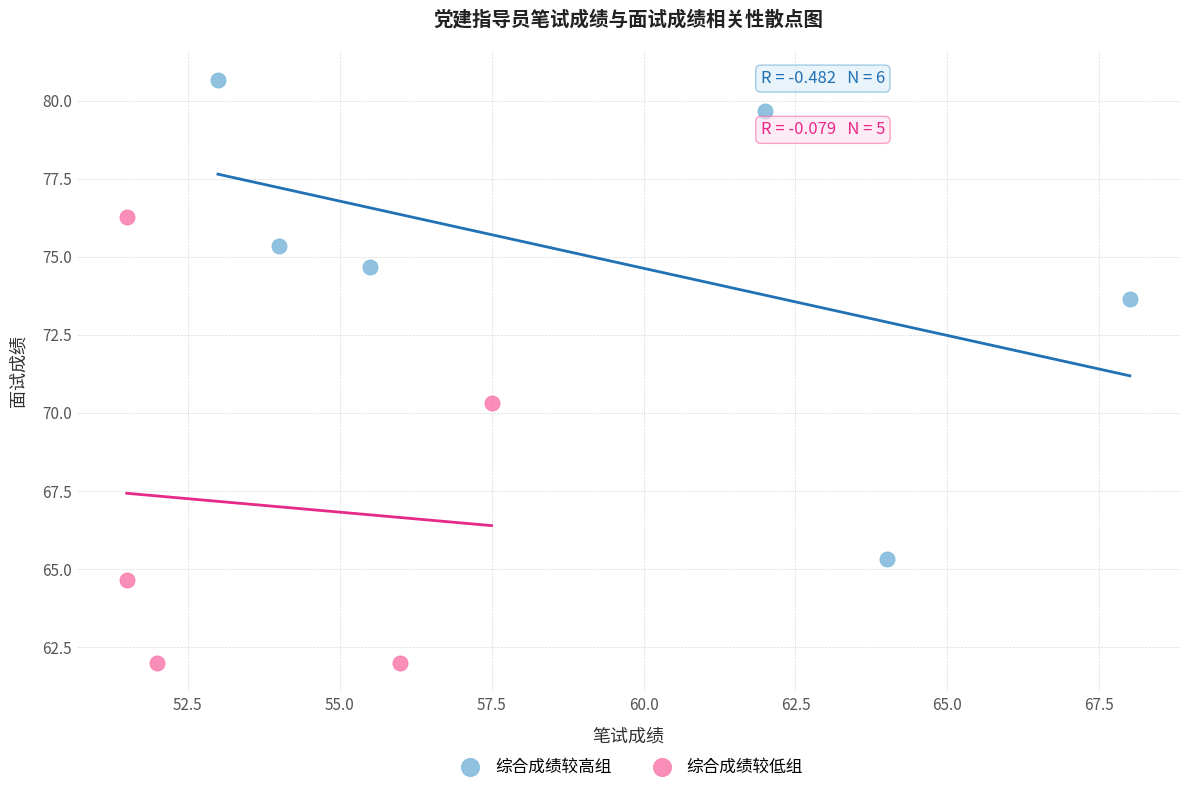

Which series reaches the minimum Y coordinate?

综合成绩较低组